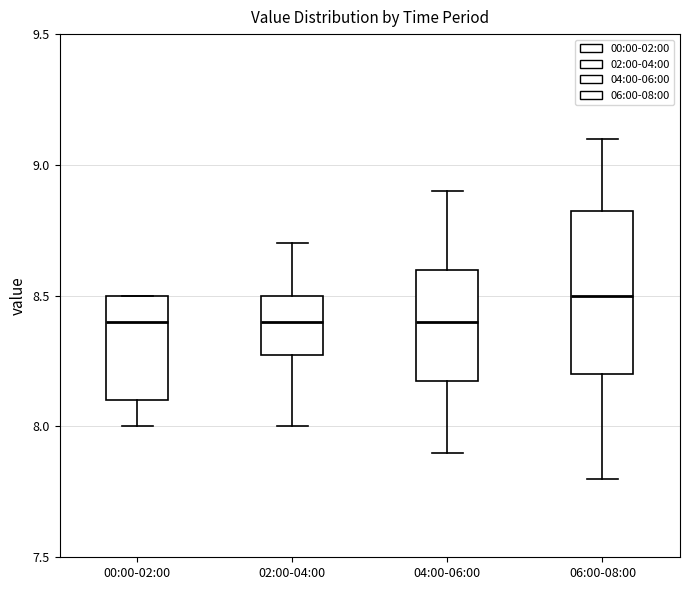

Where does the median line of the box for 04:00-06:00 sit on the y-axis? The values are not printed on the chart, so give them approximately, as read against the axis.

8.40